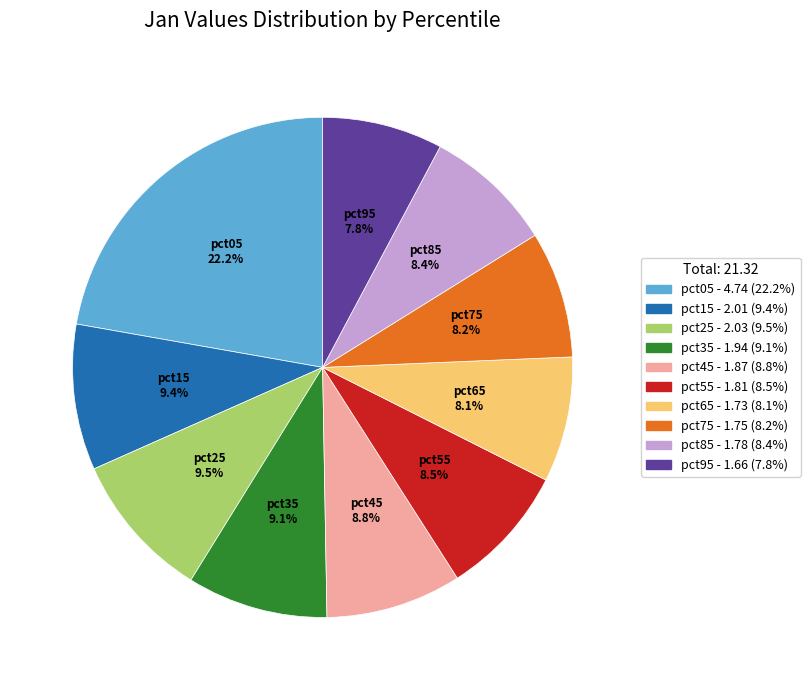

Which slice is the largest?

pct05